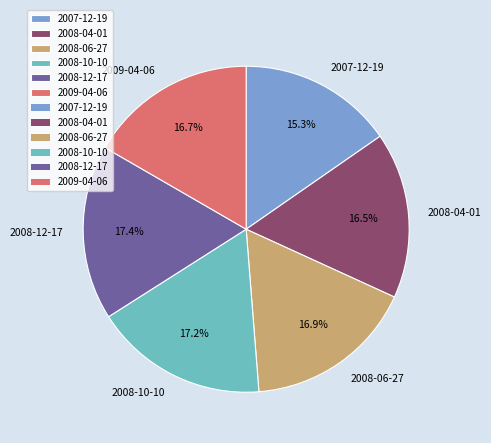

How many segments does this pie chart have?

6